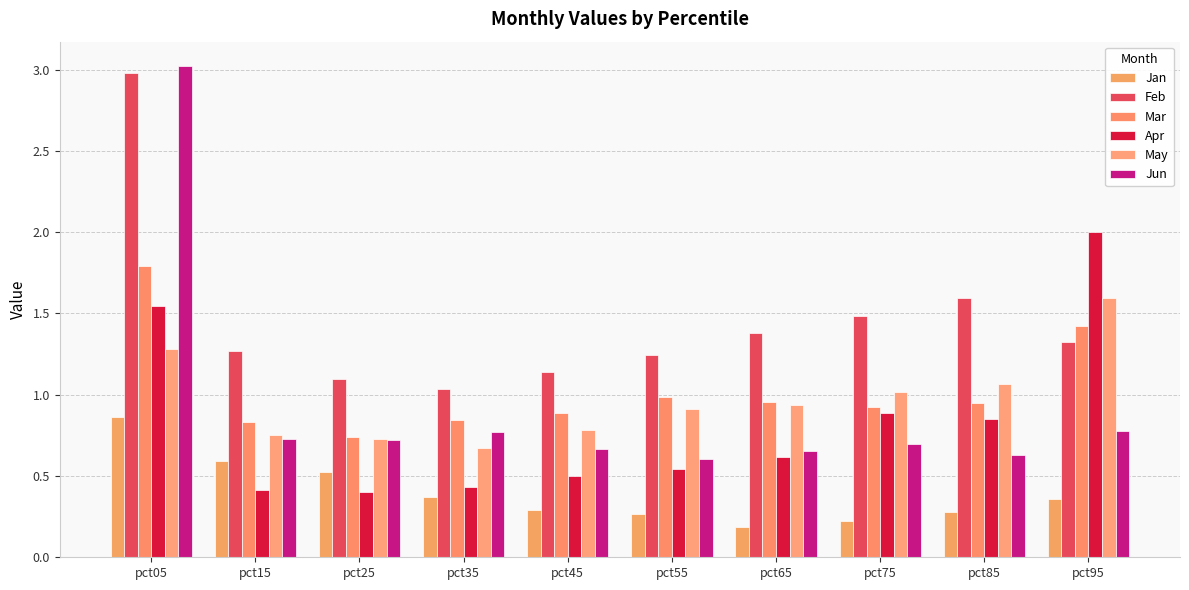

At which label is Apr closest to 1?

pct75